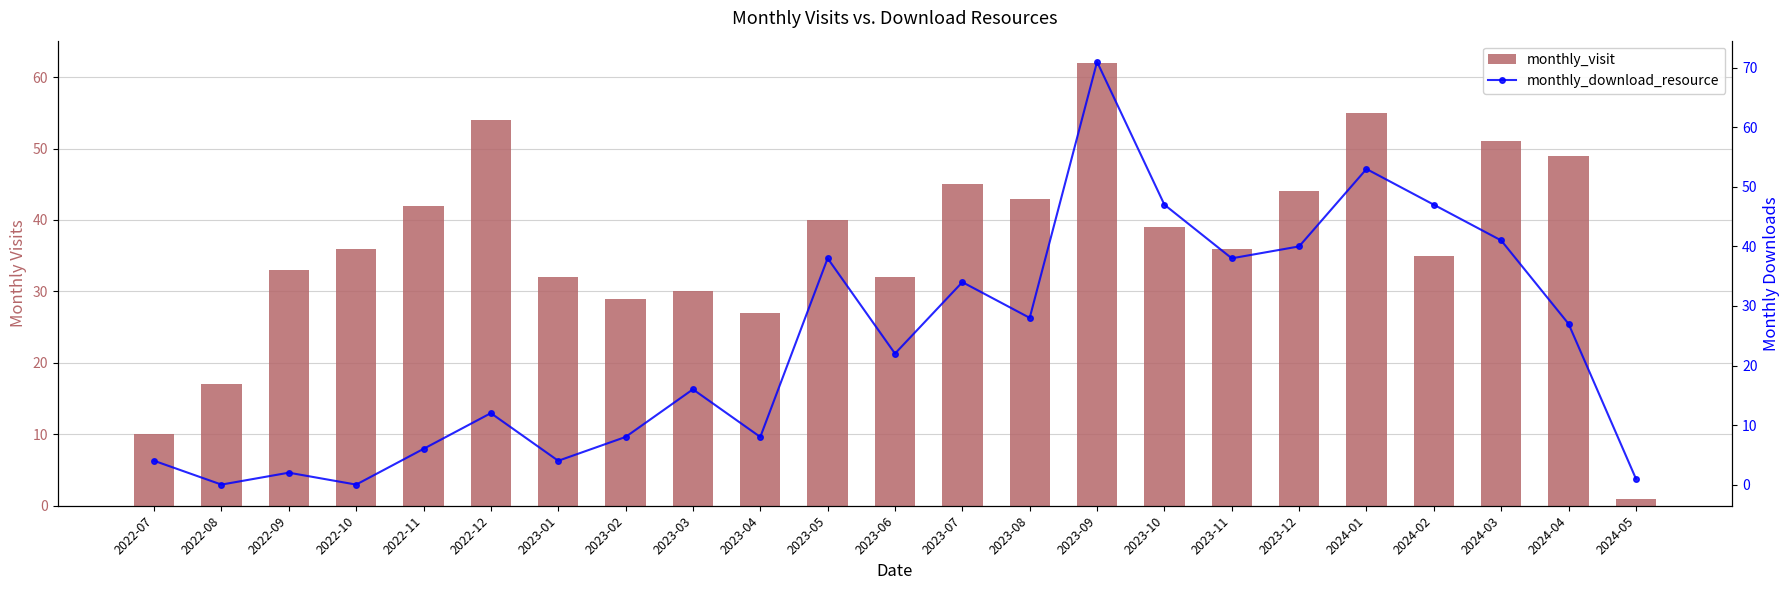

What position from the left is 2023-12?

18